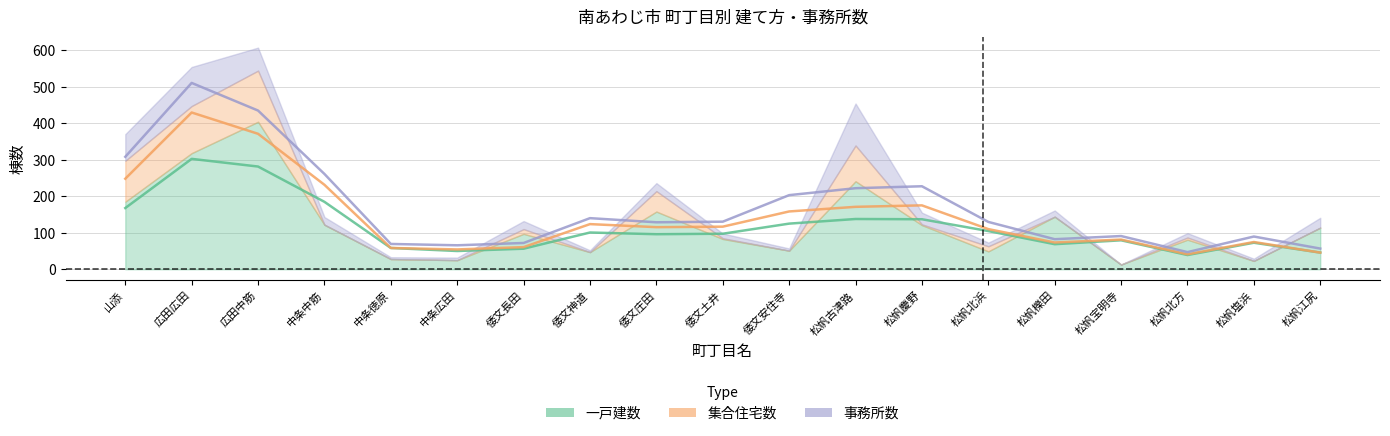

How many categories are shown in the chart?

19